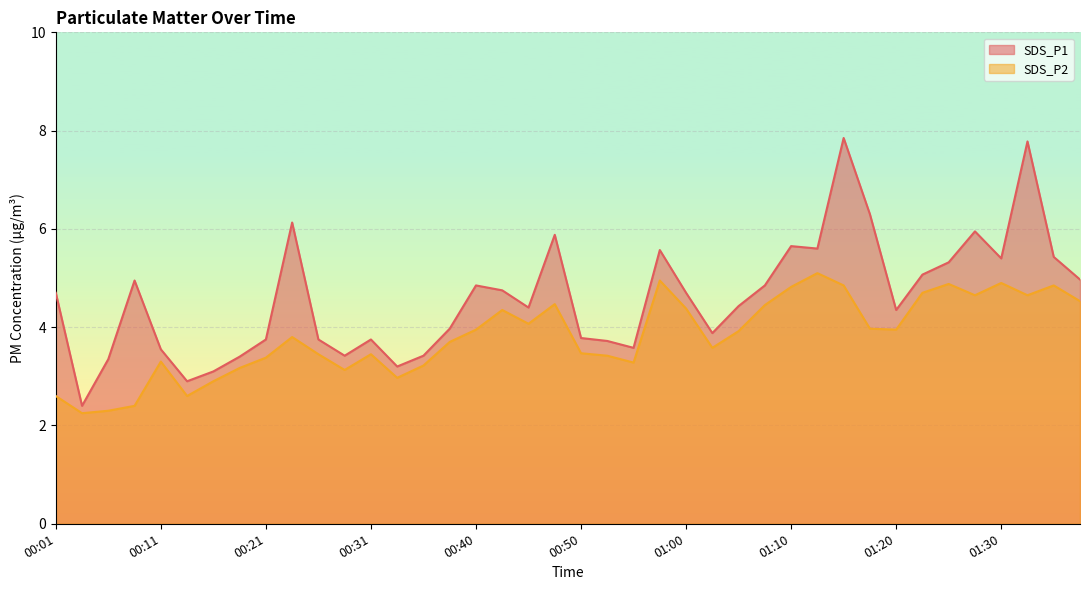

Is the value of SDS_P2 at 01:37 greater than the value of SDS_P1 at 00:13?

Yes